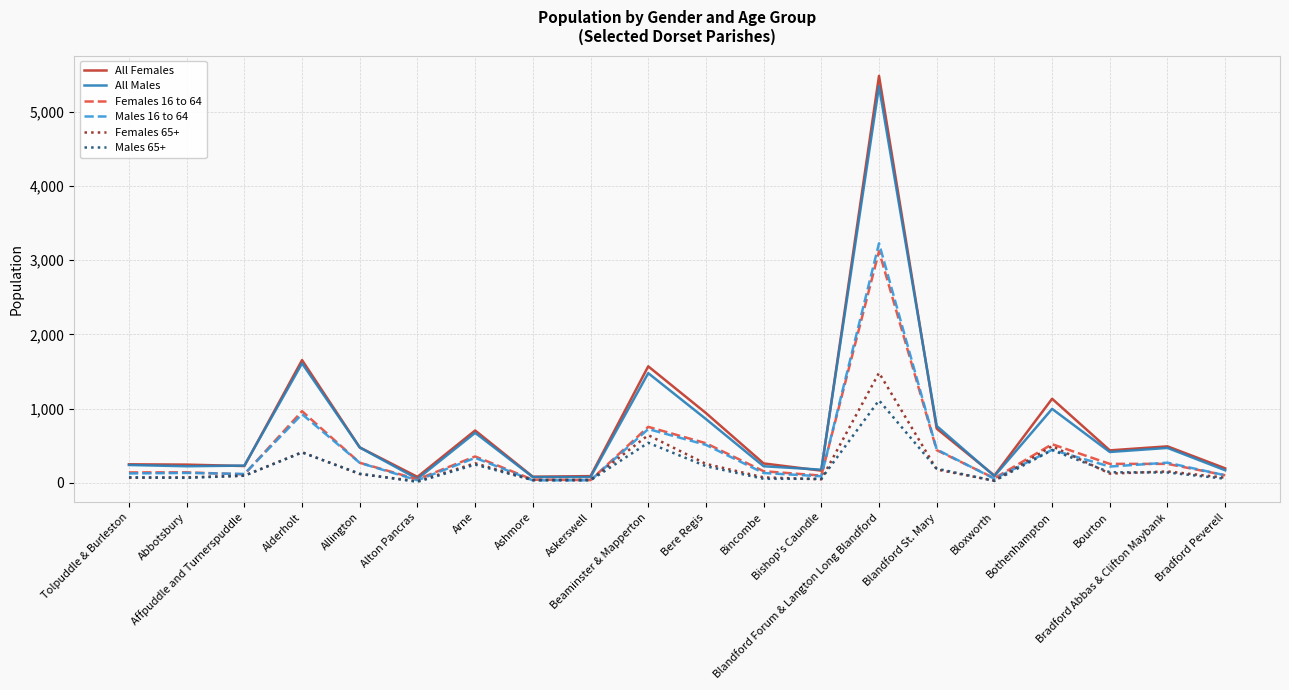

What is the highest value of the Females 16 to 64 series?

3119